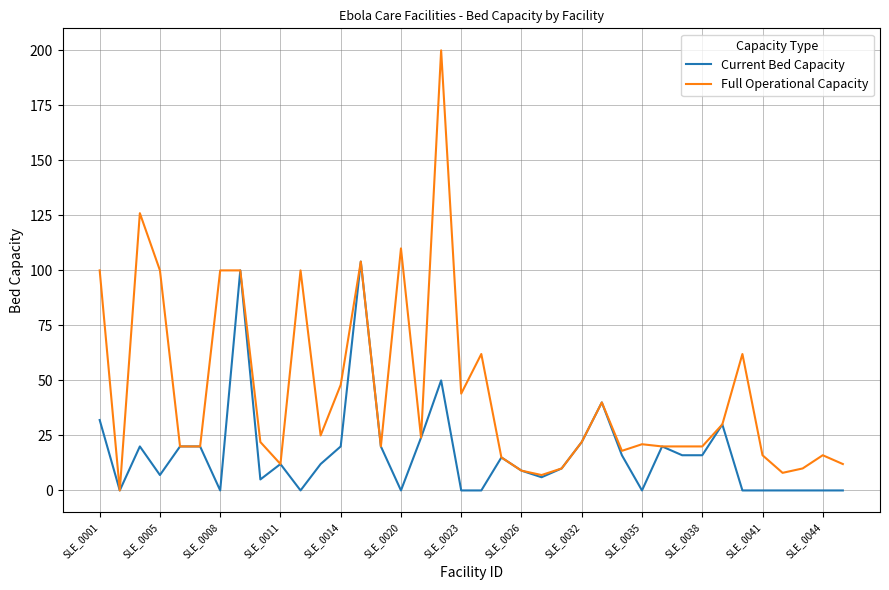

Which series has the largest total across all categories?

Full Operational Capacity